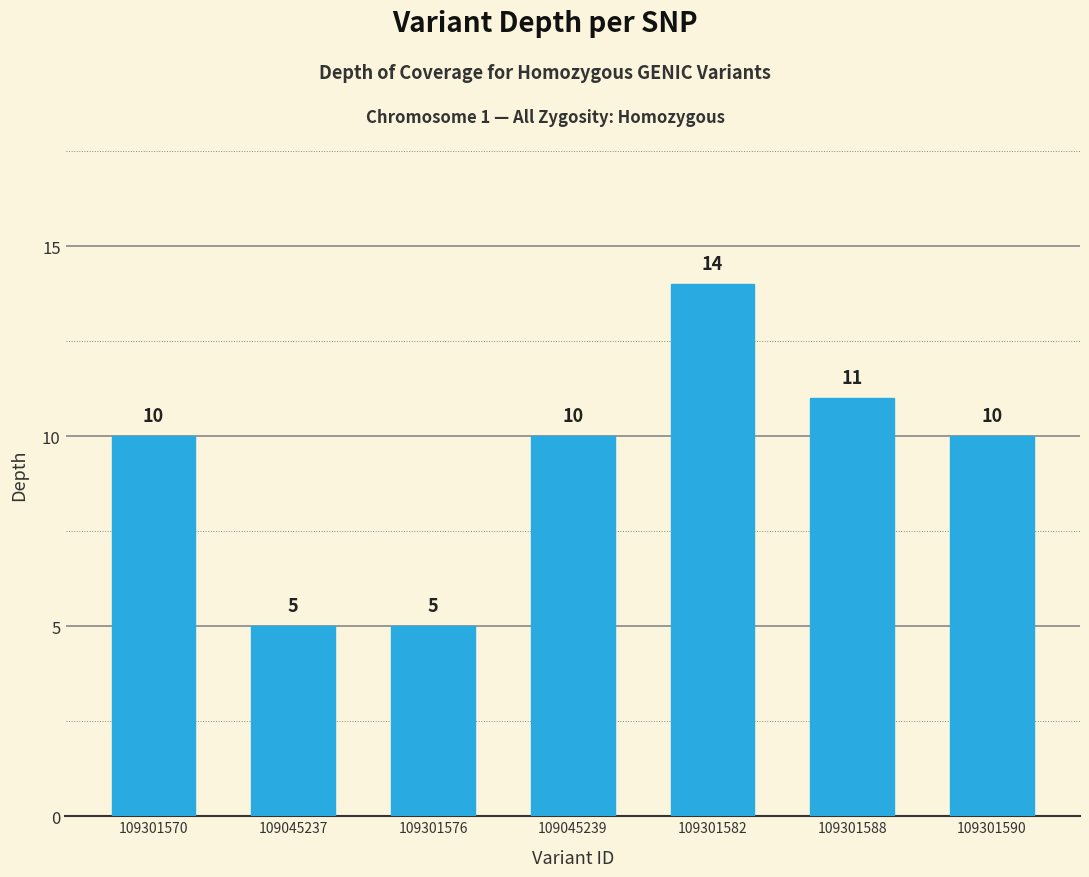

Are the bars grouped side by side (vs. stacked)?

No